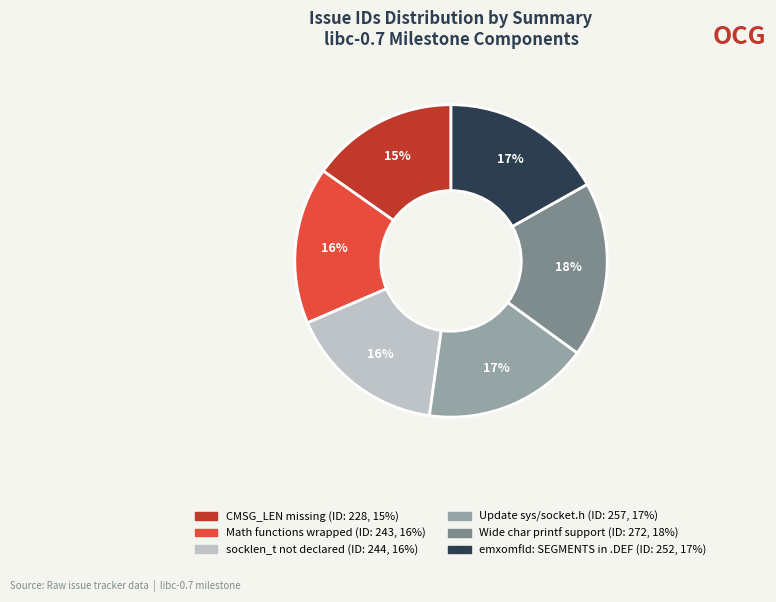

To the nearest percent, what is the average slice percentage?

17%